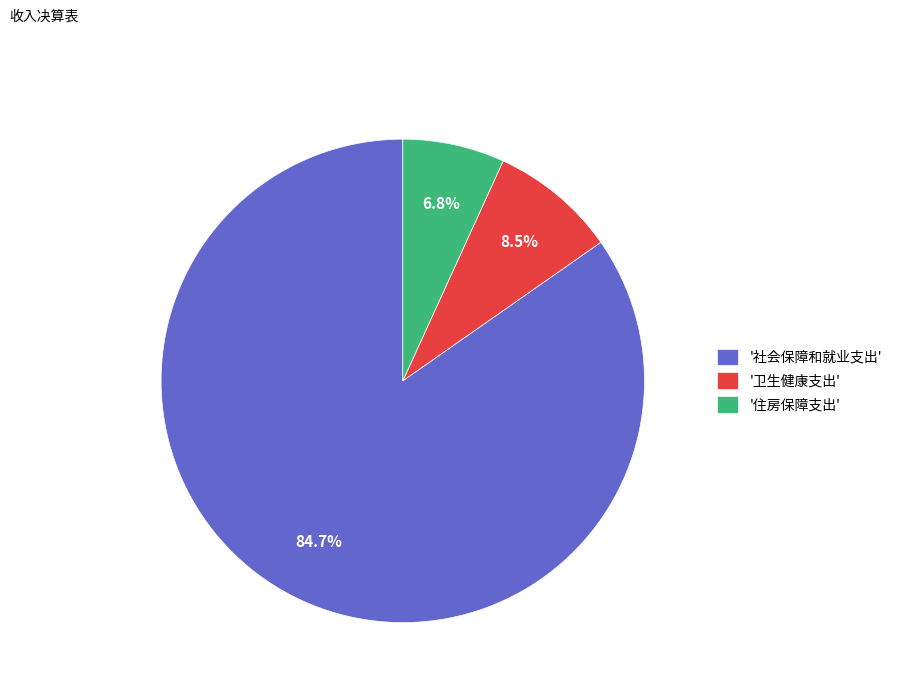

Is there any slice that represents more than half of the pie?

Yes